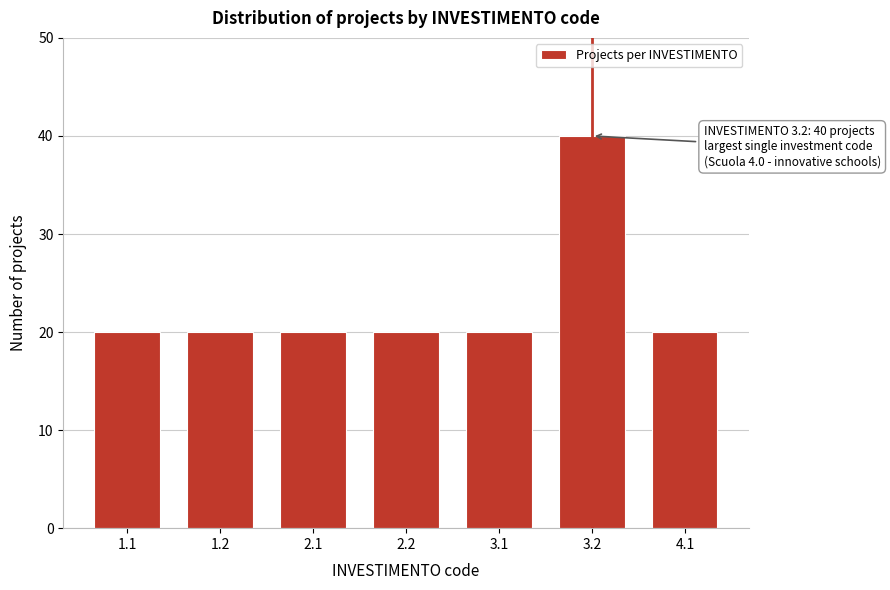

Reading right to left, list all the values displayed in this chart.

20	40	20	20	20	20	20